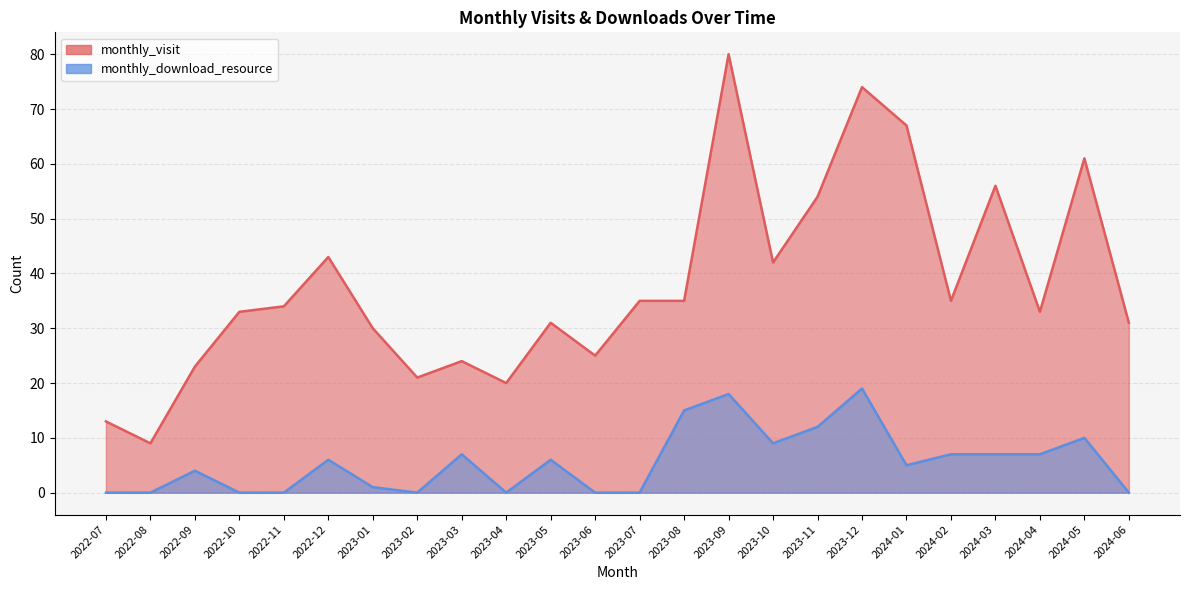

What is the label of the 2nd point from the left?

2022-08